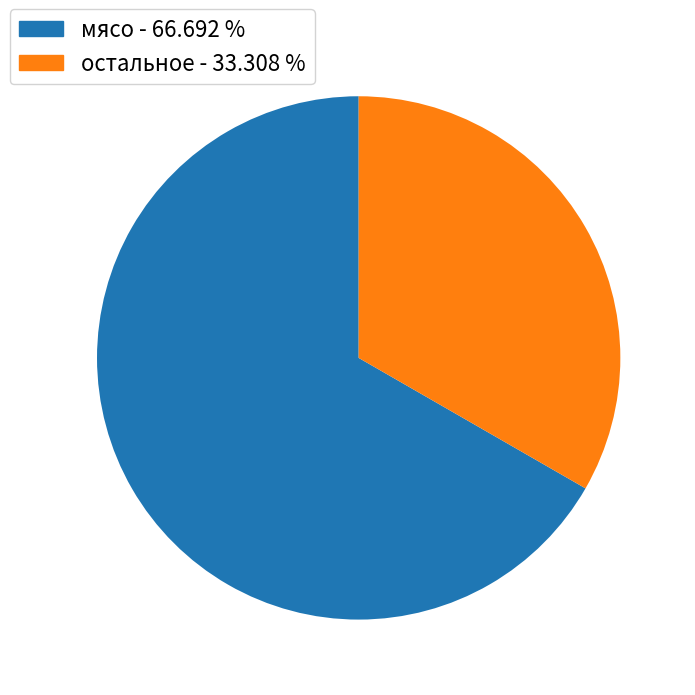

What is the largest slice in the pie chart?

мясо - 66.692 %